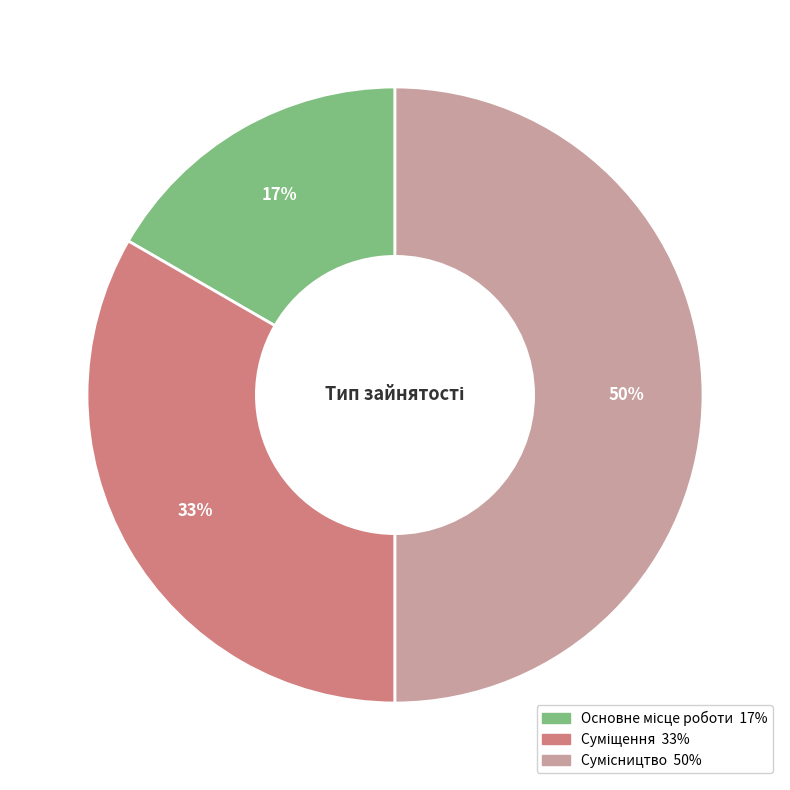

To the nearest percent, what is the average slice percentage?

33%